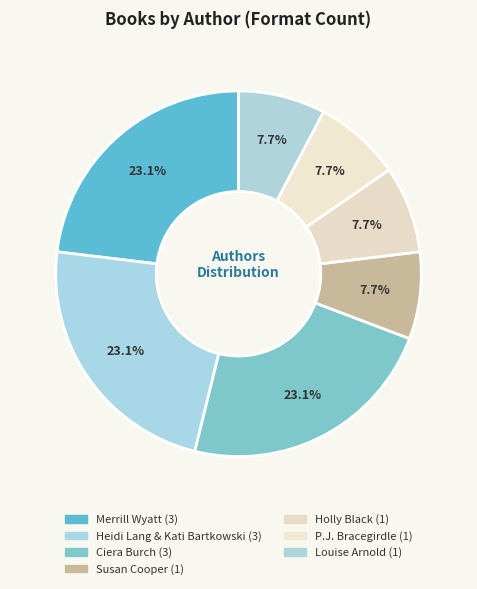

Count the number of slices in the pie.

7